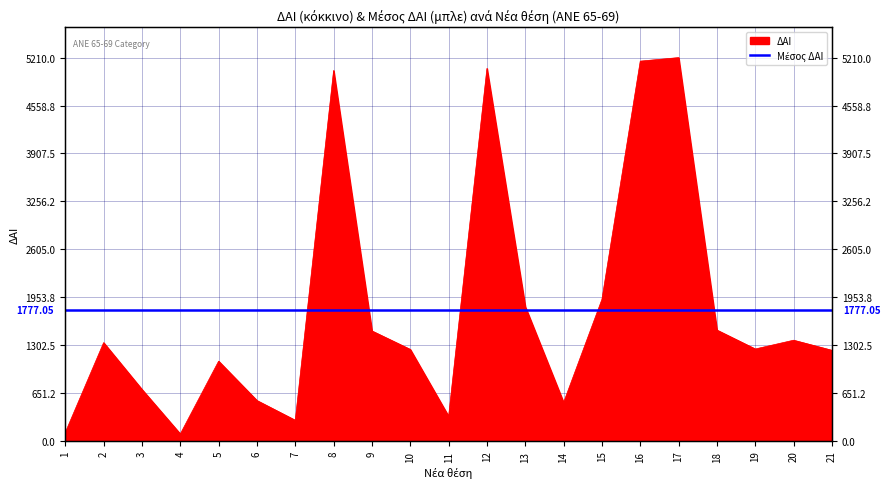

What is the sum of all values?

37318